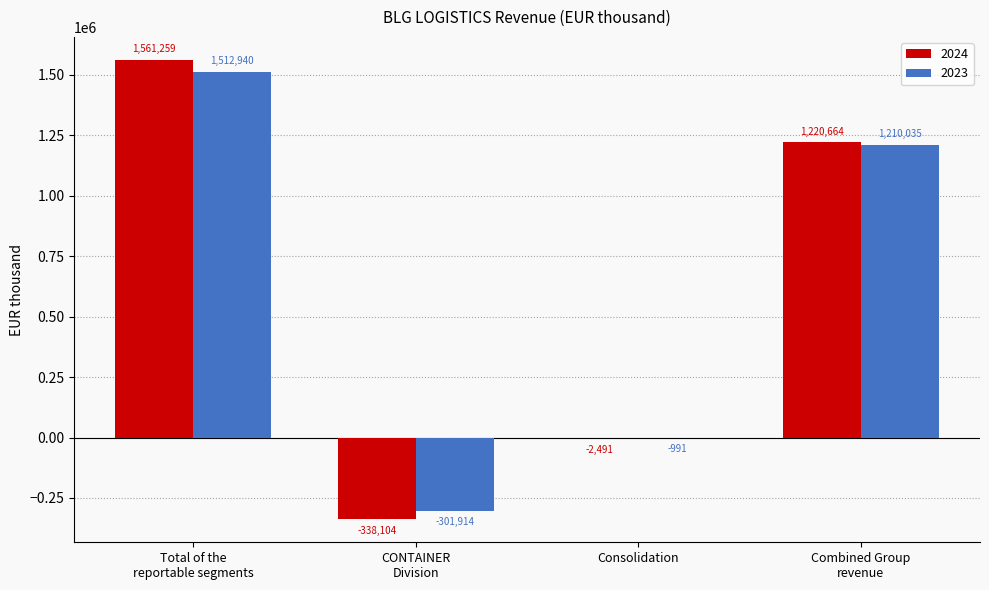

Reading right to left, extract all data points from this chart.

2024: 1220664	-2491	-338104	1561259
2023: 1210035	-991	-301914	1512940